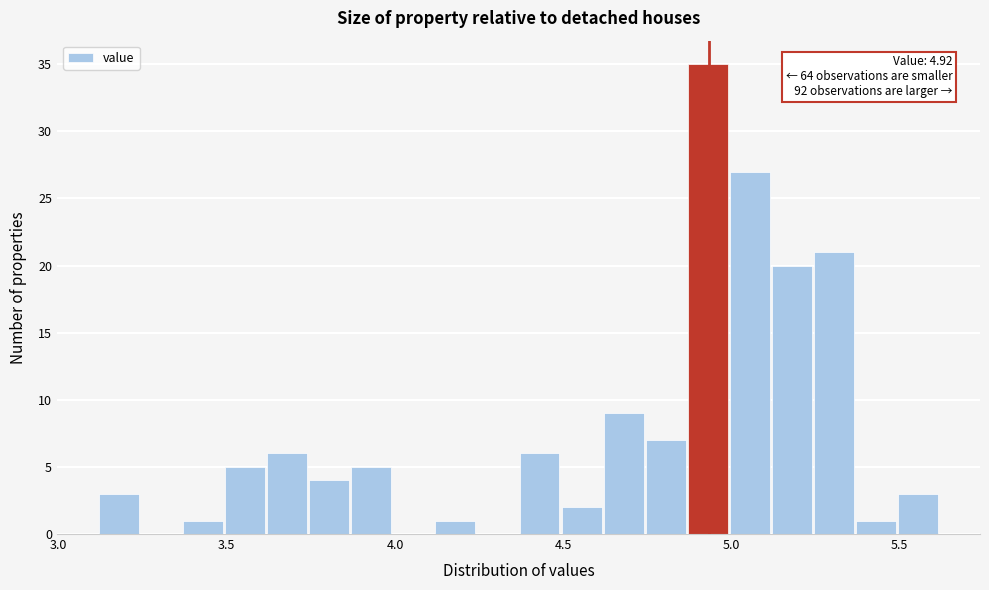

Read against the x-axis, roughly where is the centre of the tallest bar?

4.95